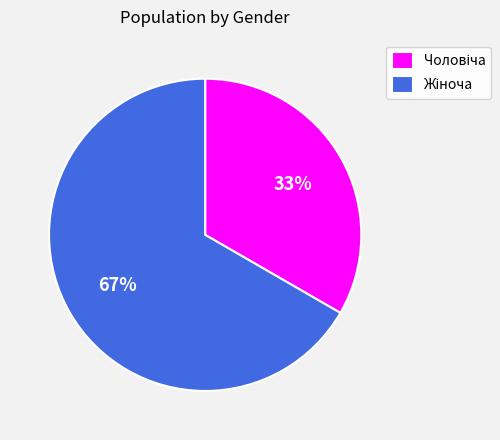

To the nearest percent, what is the average slice percentage?

50%